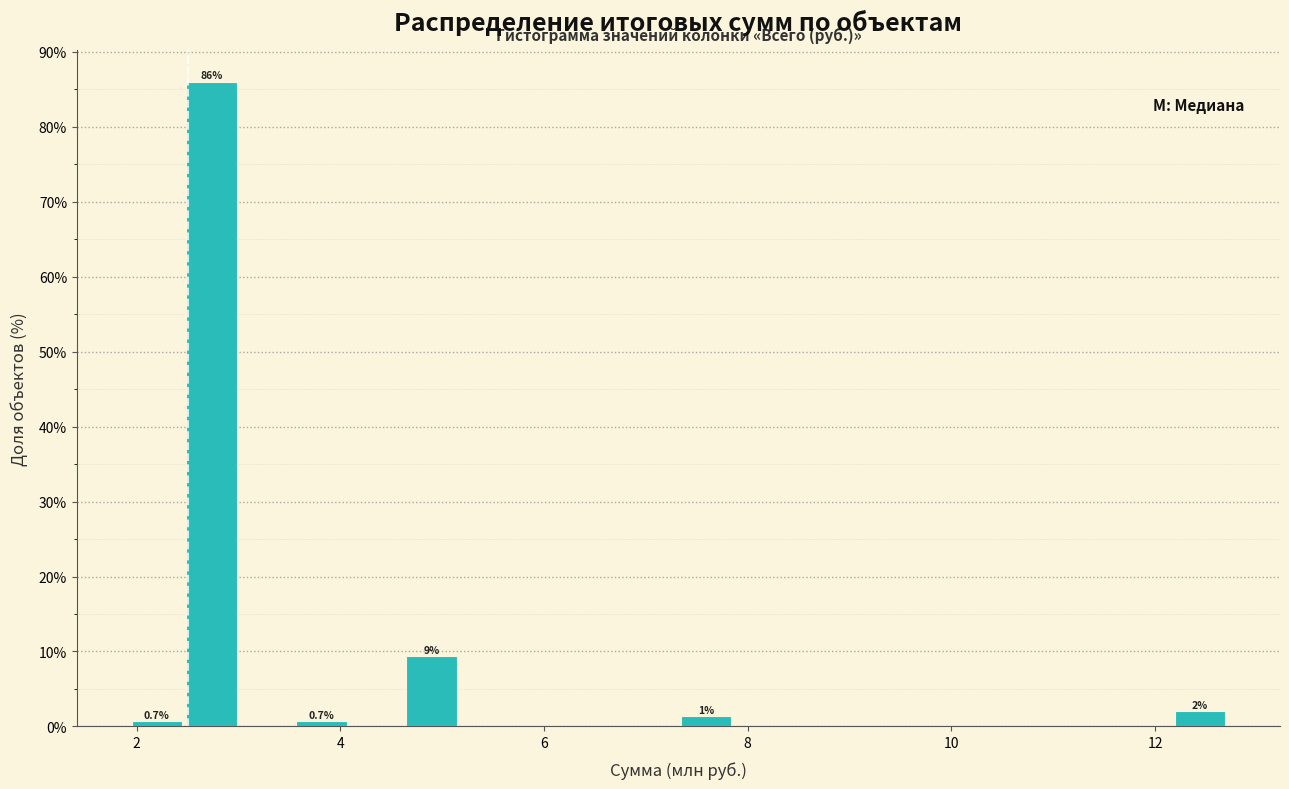

Around what value on the x-axis is the tallest bar? Give the approximate position of its centre, as read against the axis.

2.8